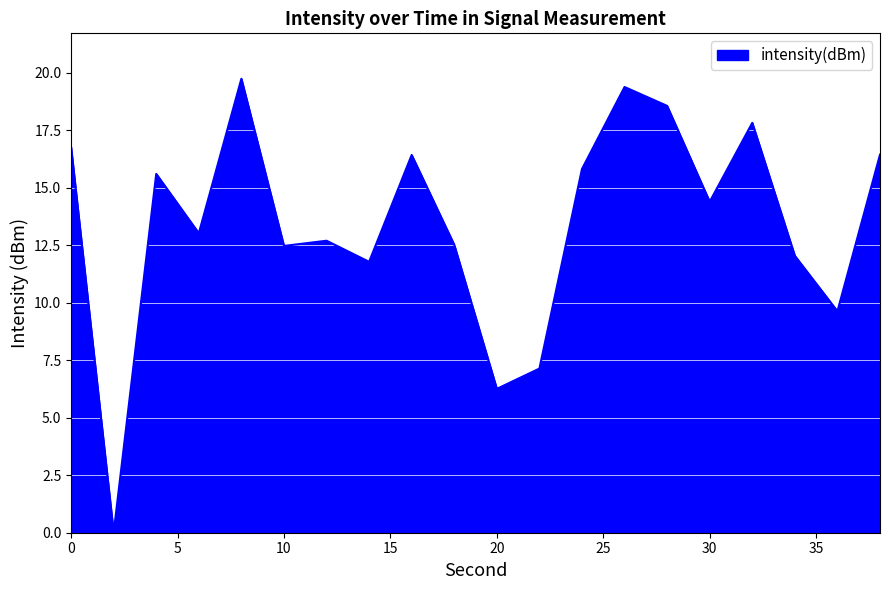

What is the difference between the maximum and minimum values?

19.7